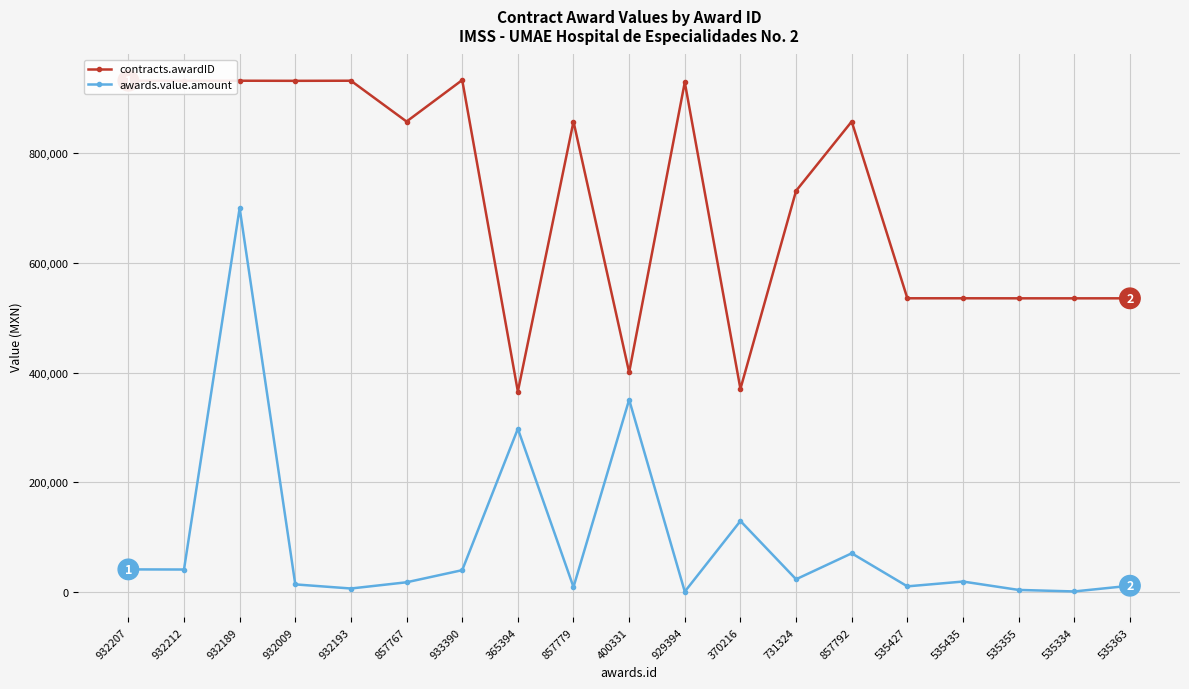

What is the spread (max minus min) of values at 929394?

928960.2